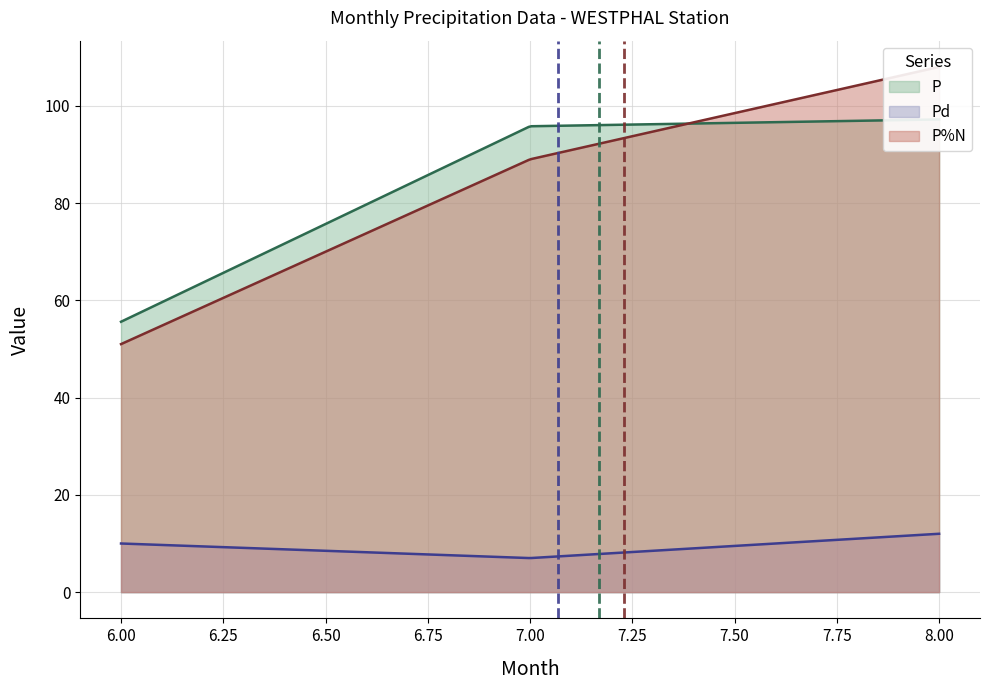

Rank the series at 6 from highest to lowest value.

P, P%N, Pd